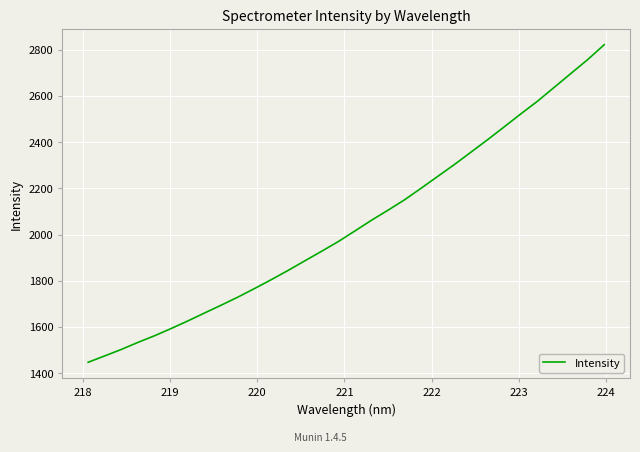

What is the difference between the maximum and minimum values?

1374.1